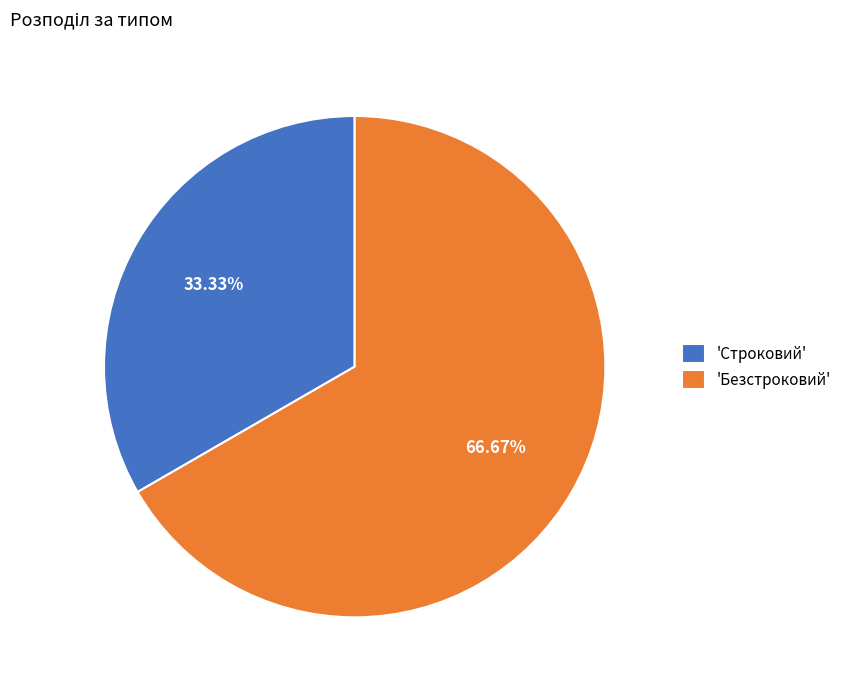

Do 'Безстроковий' and 'Строковий' together represent more than half of the pie?

Yes